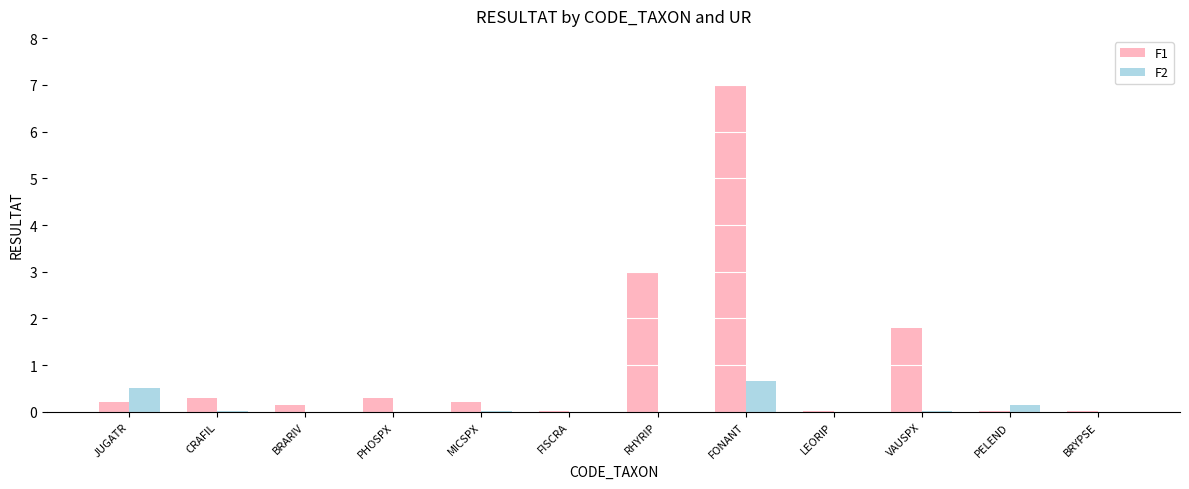

Is the value of F1 at MICSPX greater than the value of F2 at FONANT?

No